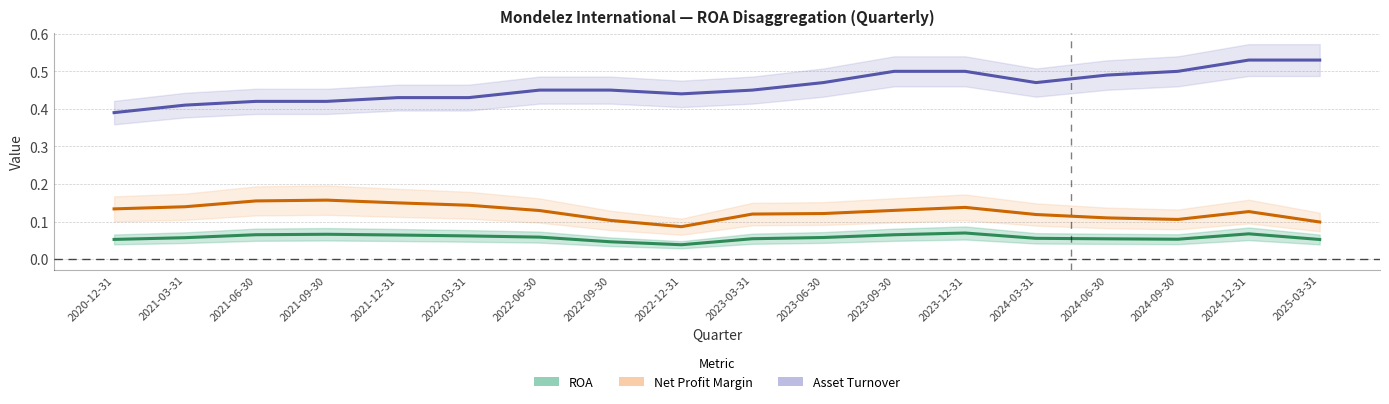

List the series in order of their overall mean, lowest first.

ROA, Net Profit Margin, Asset Turnover